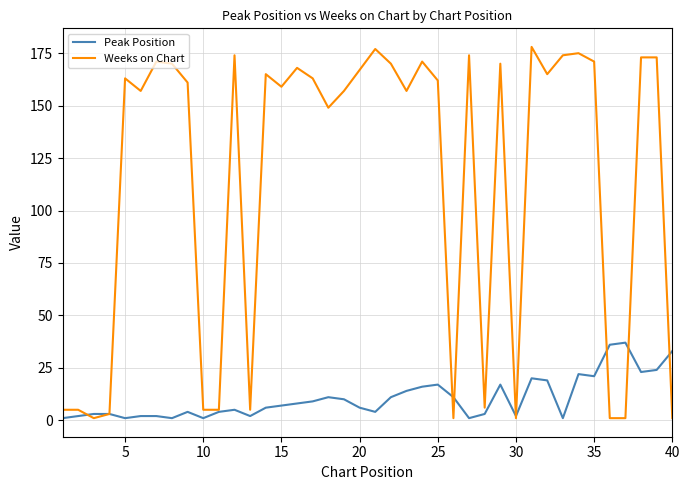

Which series has the largest range (max minus min)?

Weeks on Chart